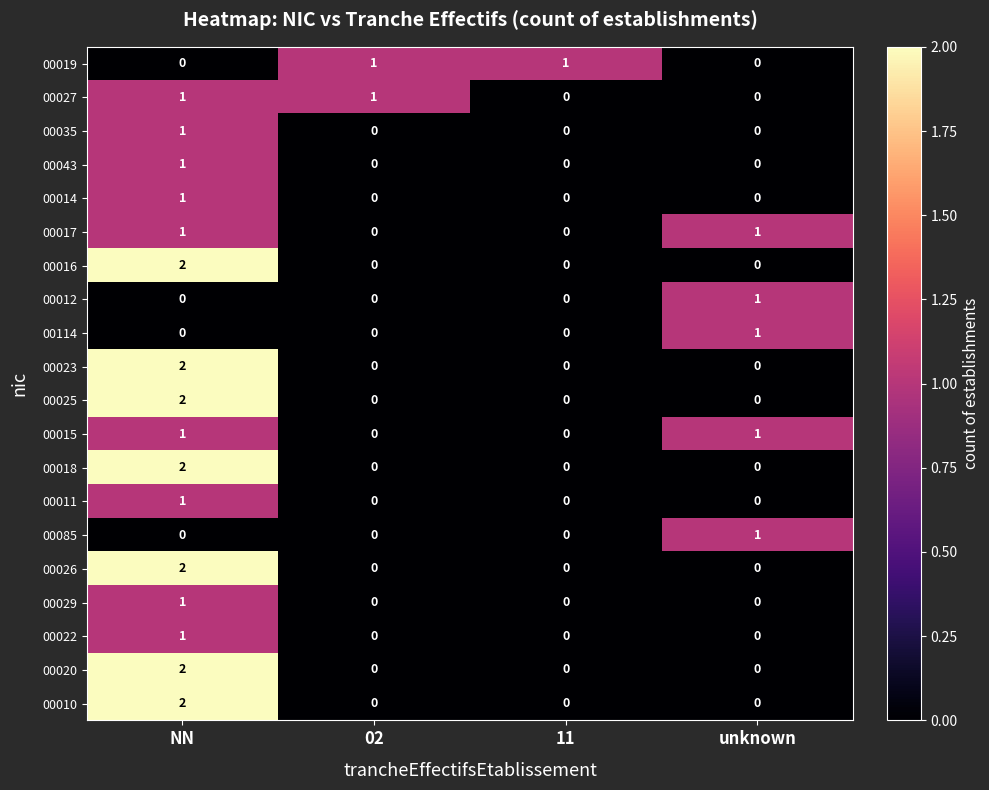

Which category has the highest value in the 00016 series?

NN